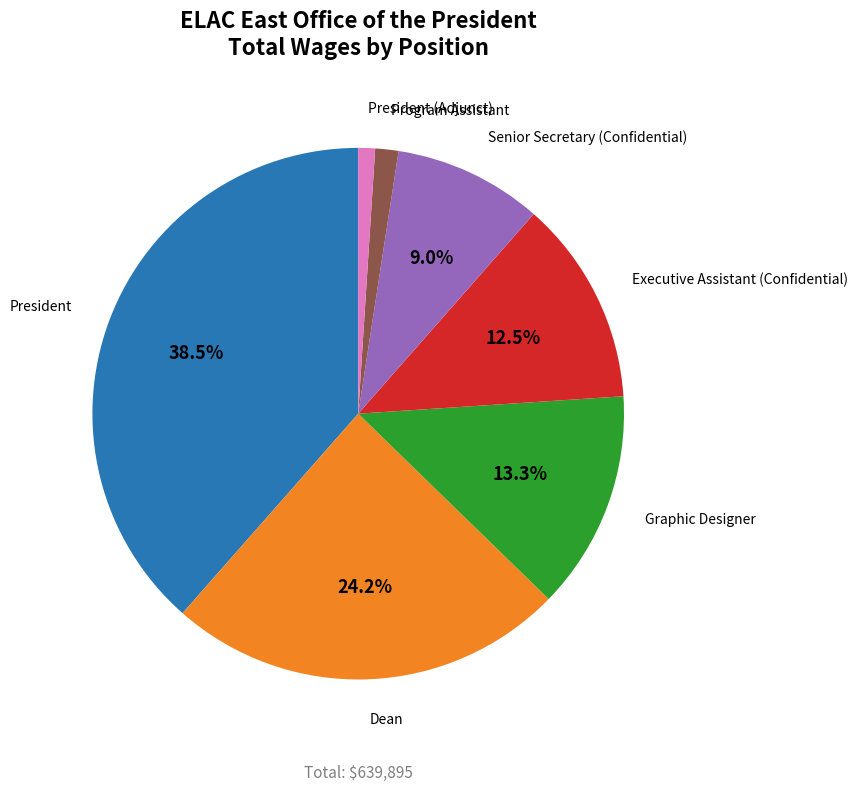

Is there a majority slice in this chart?

No